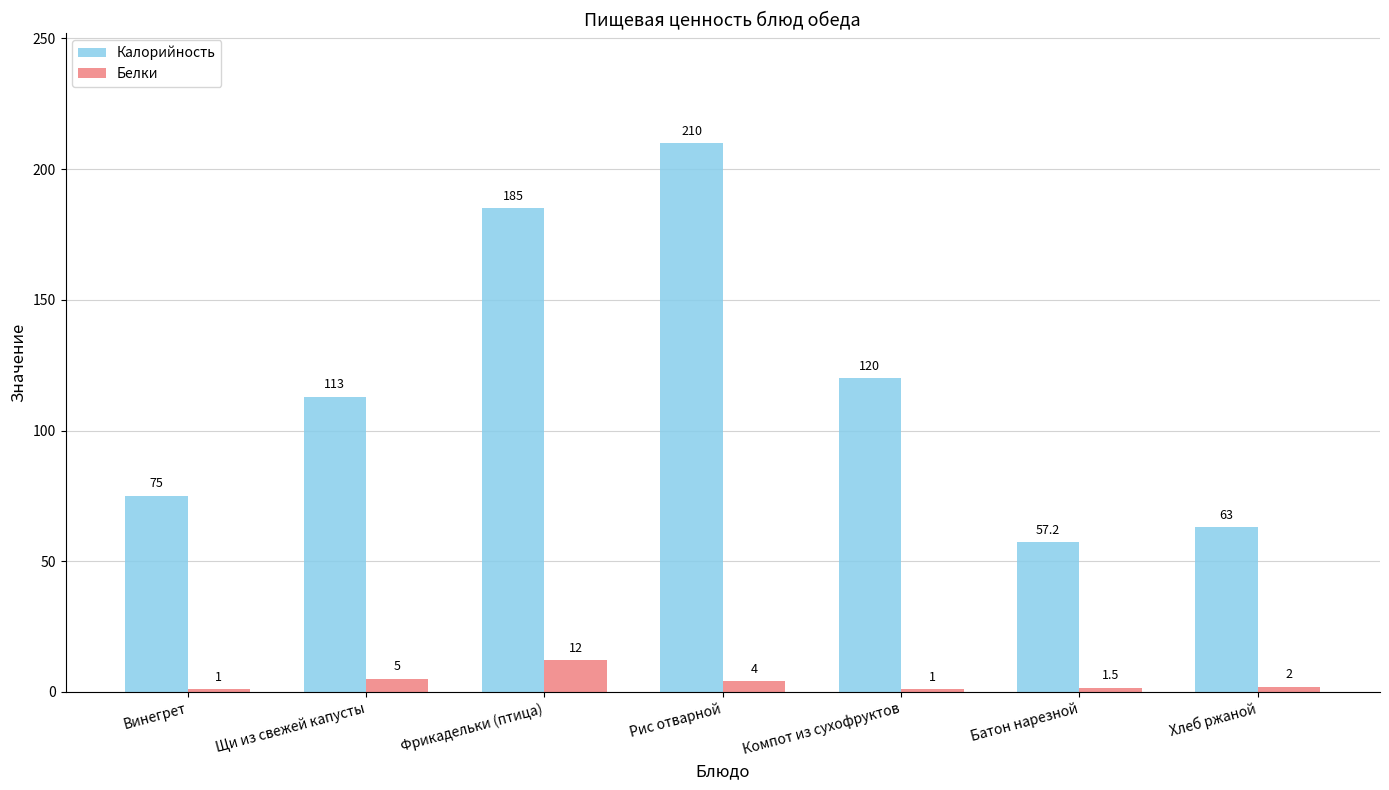

Count the number of data series in this chart.

2